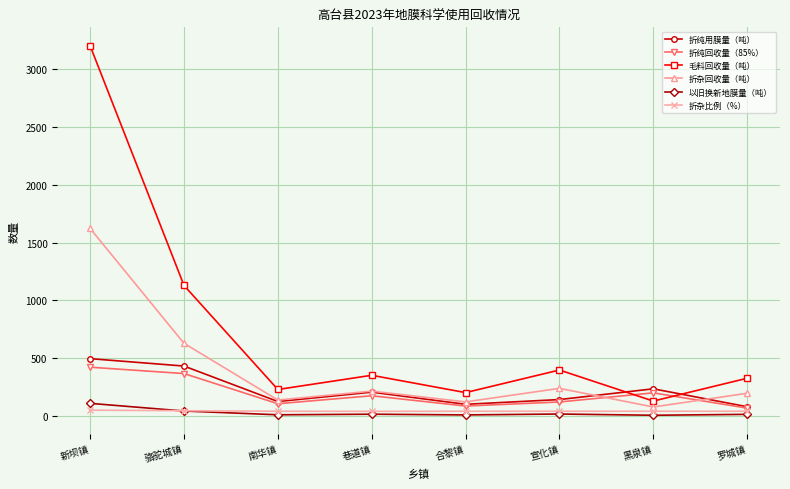

At which label does 折纯回收量（85%） first exceed 174?

新坝镇